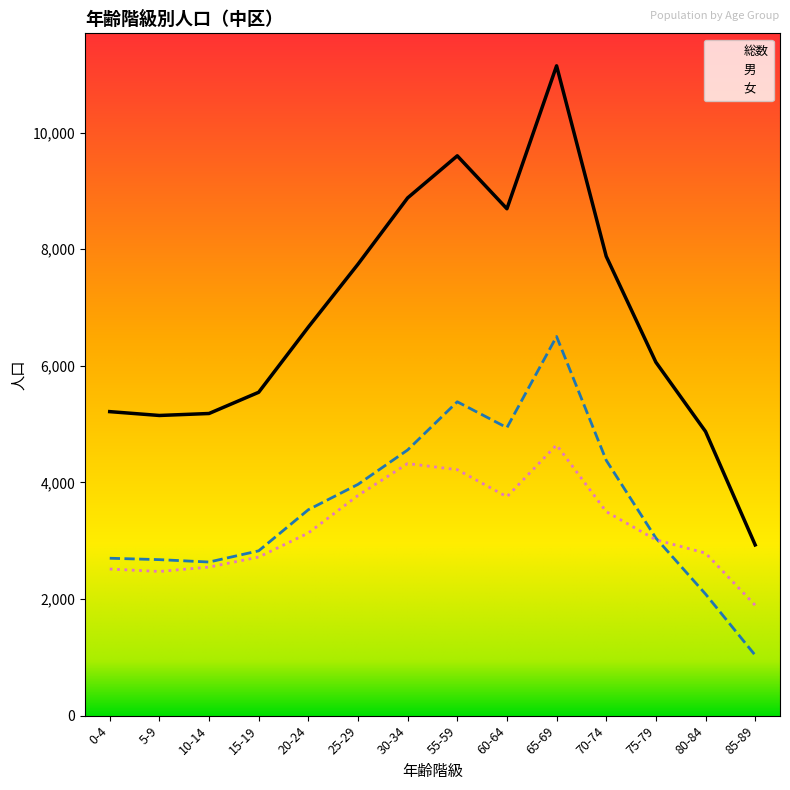

Reading left to right, list all the values displayed in this chart.

総数: 5215	5149	5183	5547	6665	7744	8881	9603	8695	11147	7879	6063	4874	2929
男: 2700	2676	2635	2827	3532	3967	4557	5384	4940	6504	4380	3046	2086	1036
女: 2515	2473	2548	2720	3133	3777	4324	4219	3755	4643	3499	3017	2788	1893